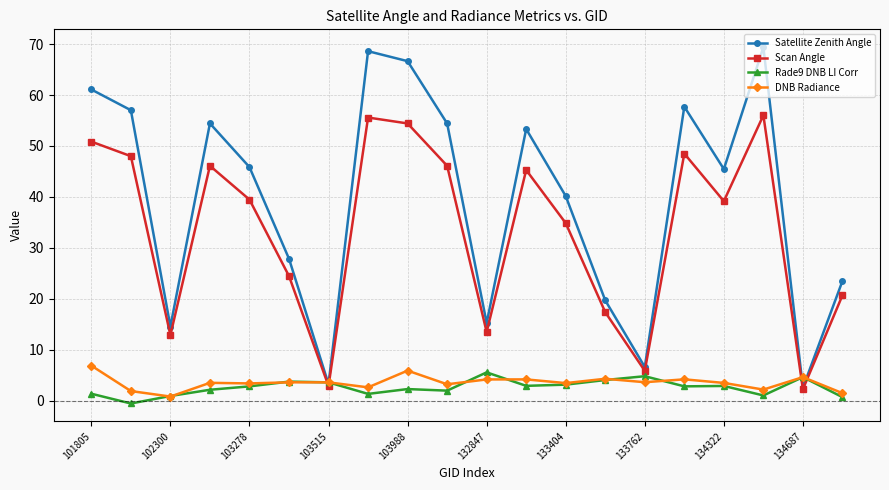

Which series has the largest range (max minus min)?

Satellite Zenith Angle